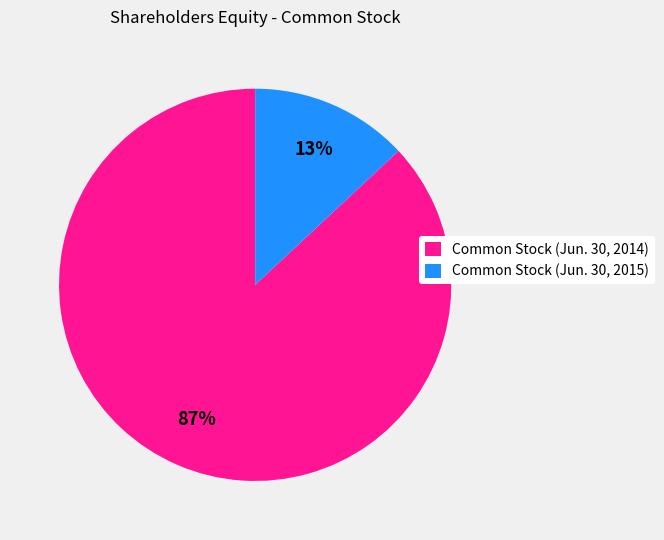

Which slice represents more than half of the pie?

Common Stock (Jun. 30, 2014)